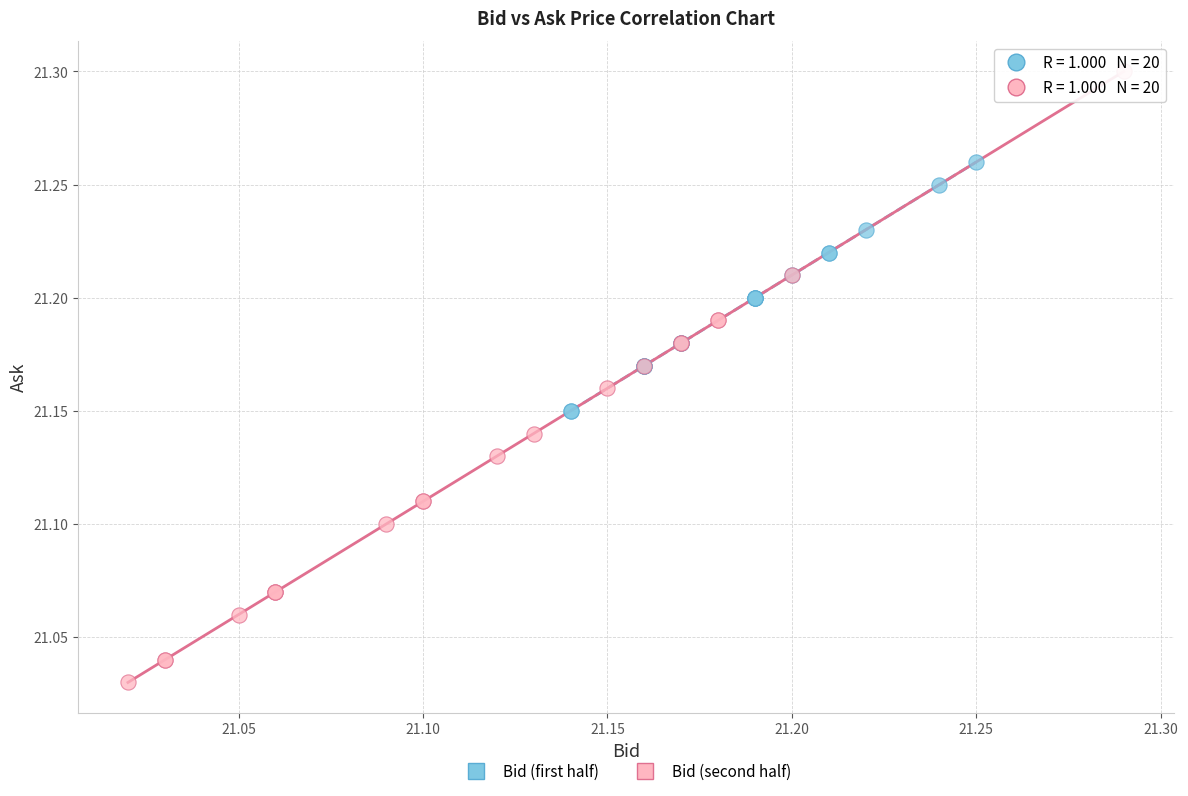

Which series has the widest spread of Y values?

Bid (second half)